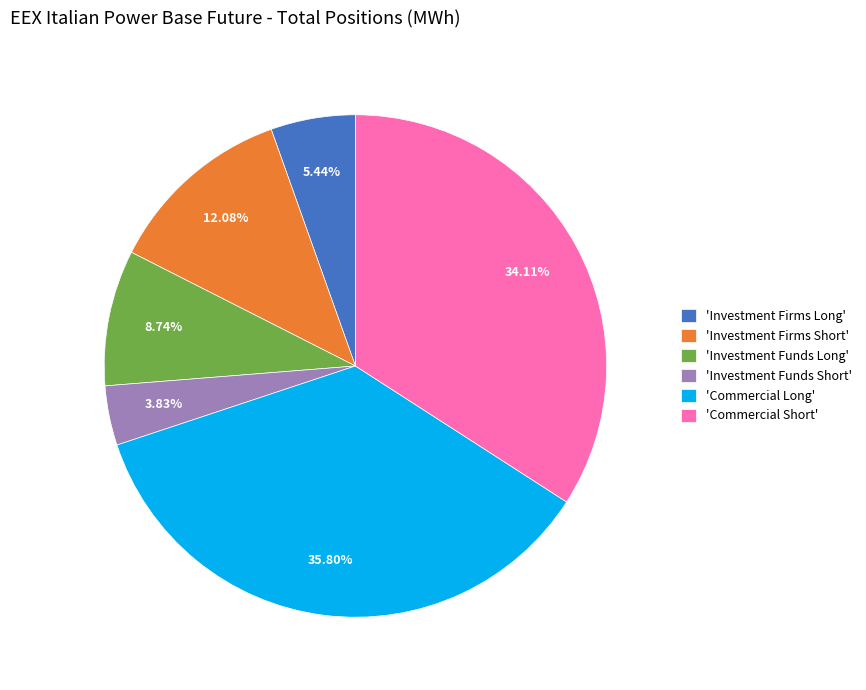

Between 'Commercial Long' and 'Investment Funds Long', which is larger?

'Commercial Long'